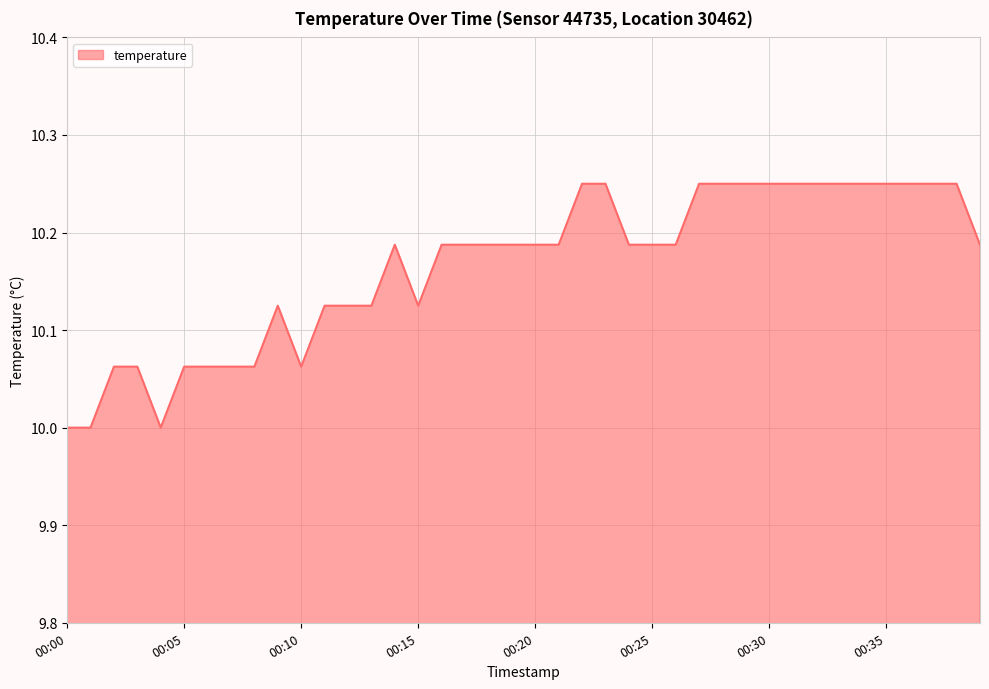

What is the minimum value shown in the chart?

10.0